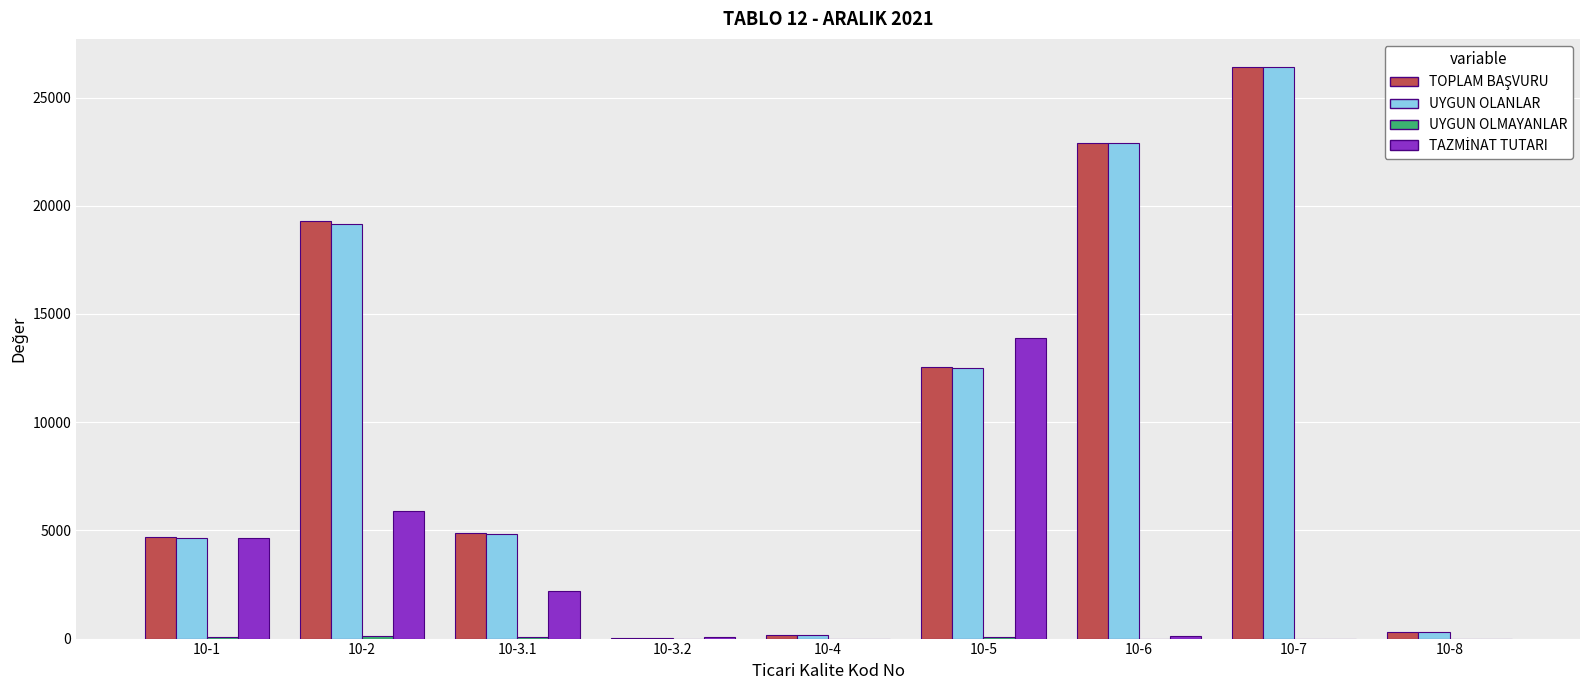

What is the sum of all UYGUN OLANLAR values?

90910